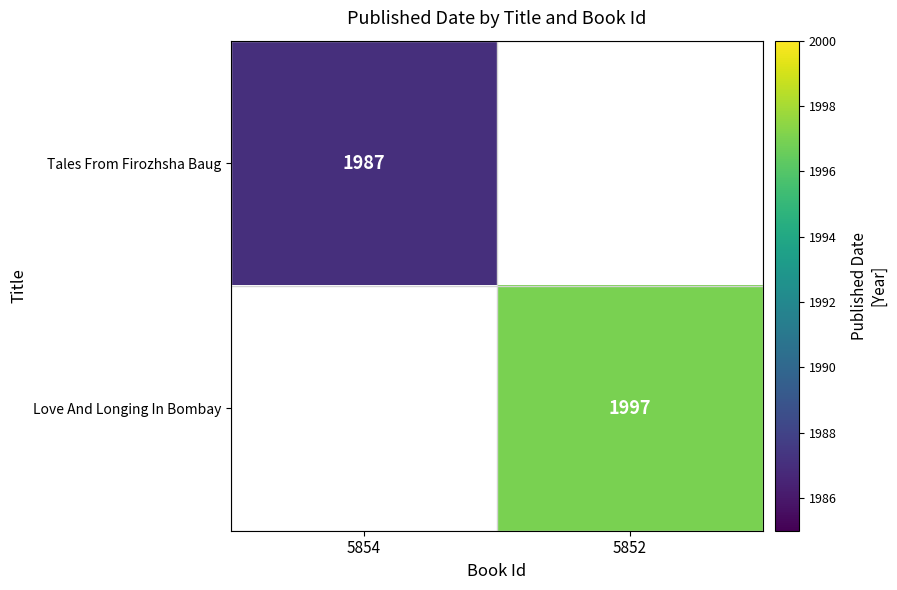

The Tales From Firozhsha Baug series shows 1987 at 5854. True or false?

True